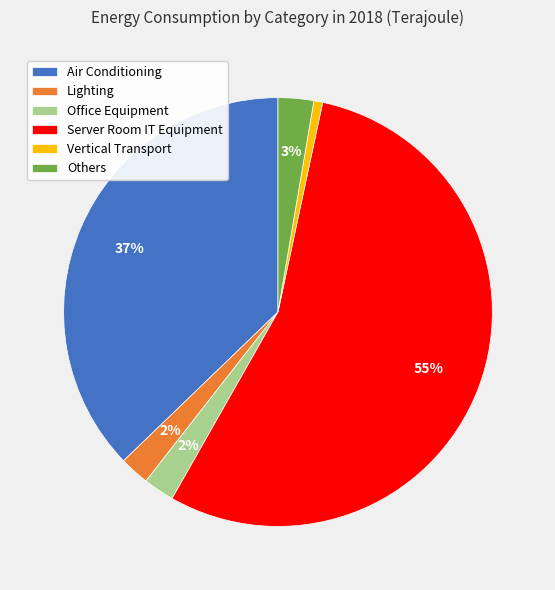

Is there any slice that represents more than half of the pie?

Yes